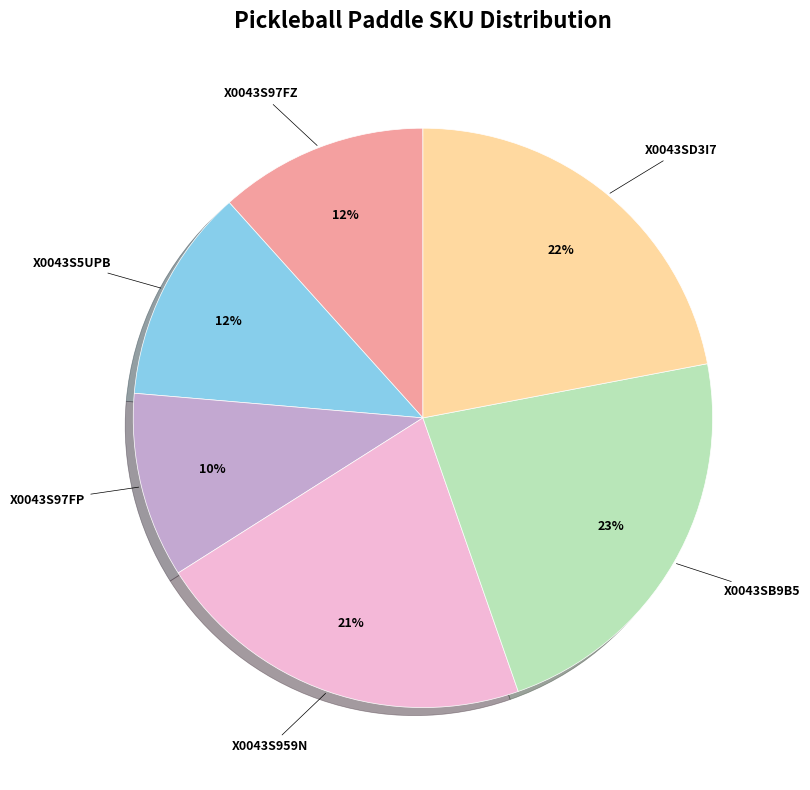

How many slices are in this pie chart?

6